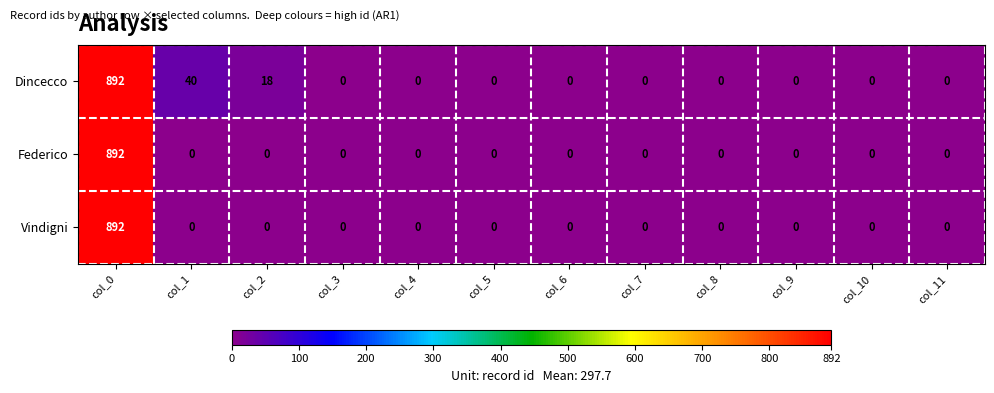

Is it true that Vindigni equals 0 at col_2?

True